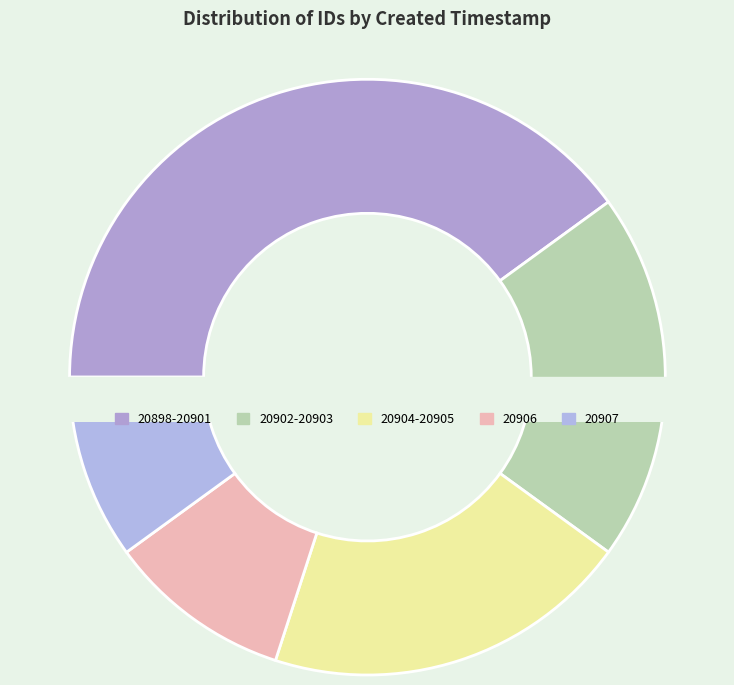

To the nearest percent, what is the combined percentage of 2013-06-17 20:09 and 2013-06-17 20:10?

20%